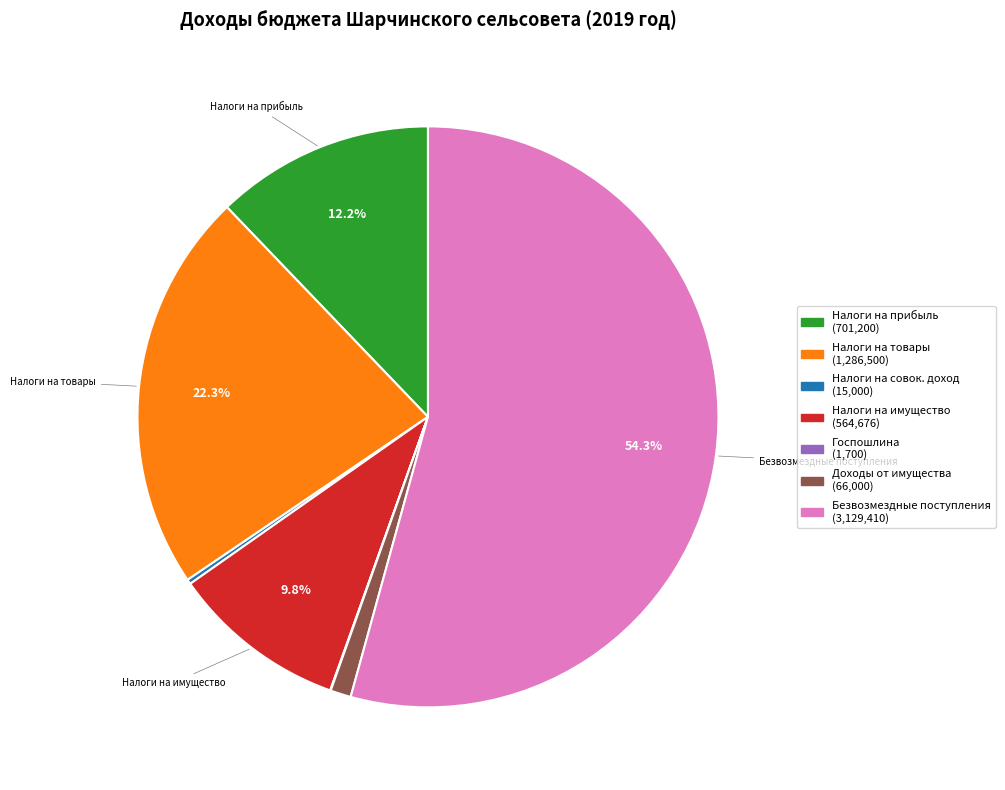

Is there any slice that represents more than half of the pie?

Yes